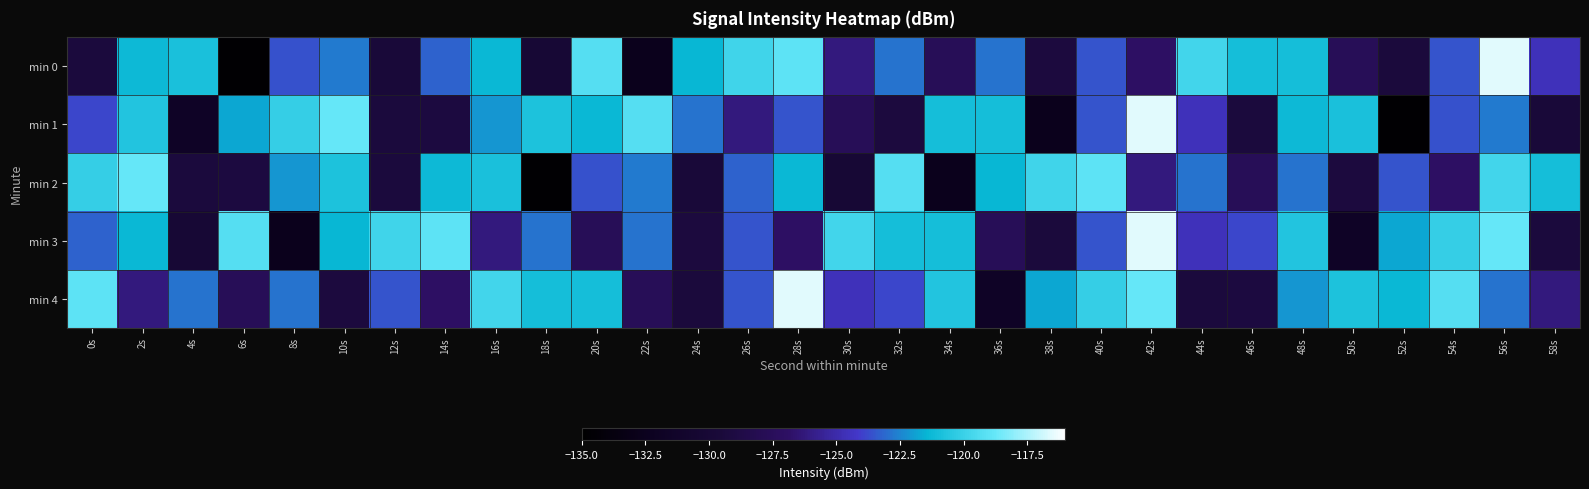

Rank the series at 52s from lowest to highest value.

min 1, min 0, min 2, min 3, min 4